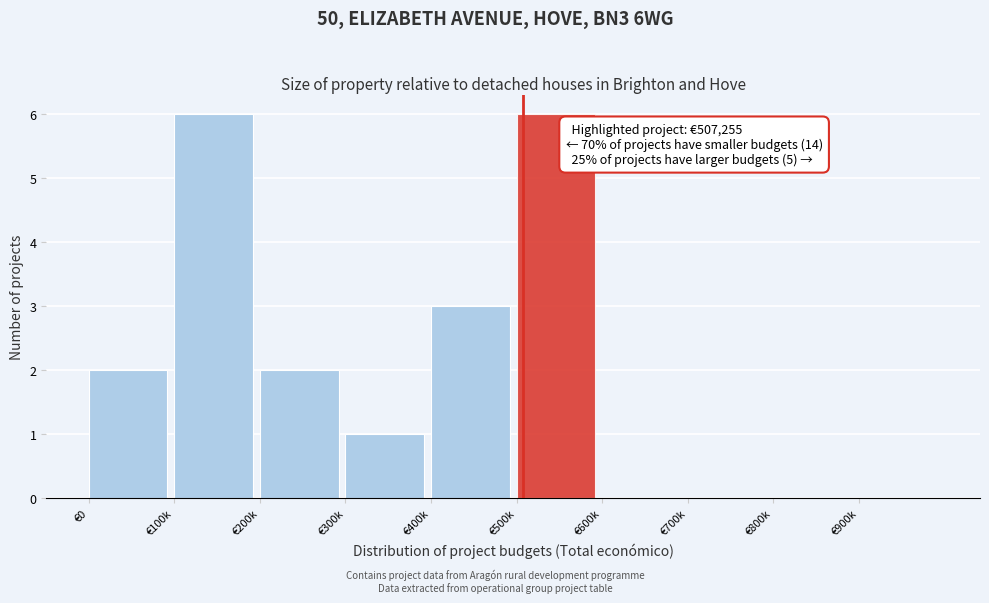

Reading right to left, list all the values displayed in this chart.

€900k=0	€800k=0	€700k=0	€600k=0	€500k=6	€400k=3	€300k=1	€200k=2	€100k=6	€0=2